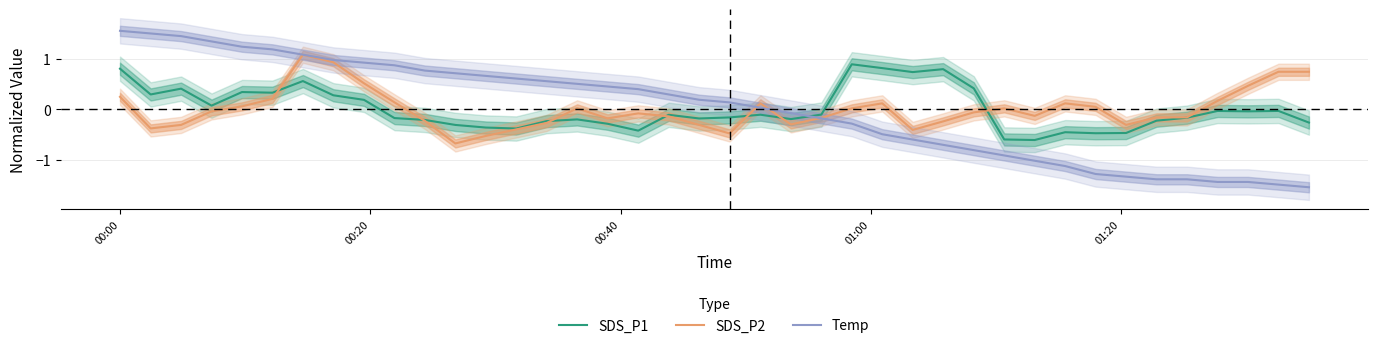

What is the minimum value for SDS_P1?

-0.6